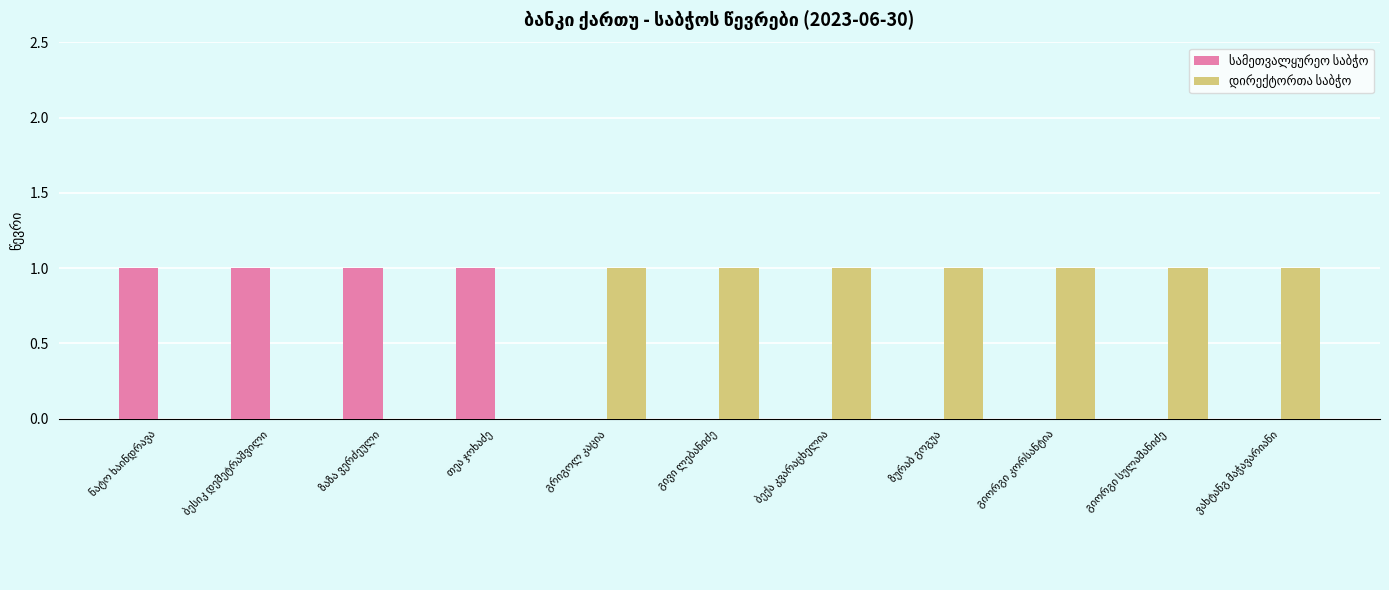

How many groups of bars are there?

11